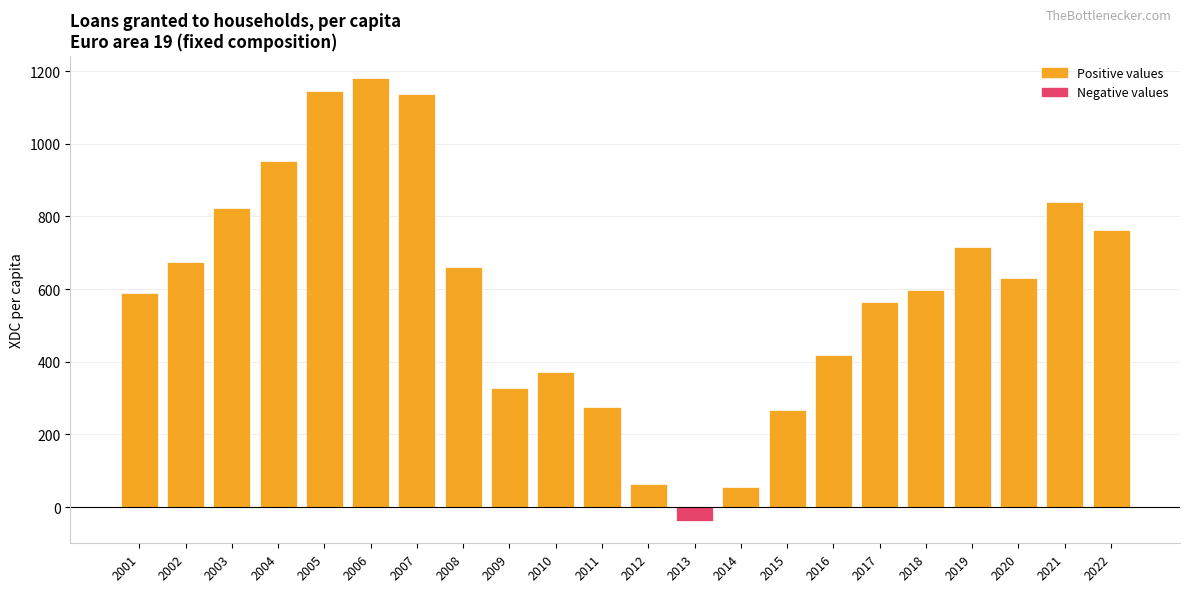

True or false: the data shows 268.3 at 2015.

True